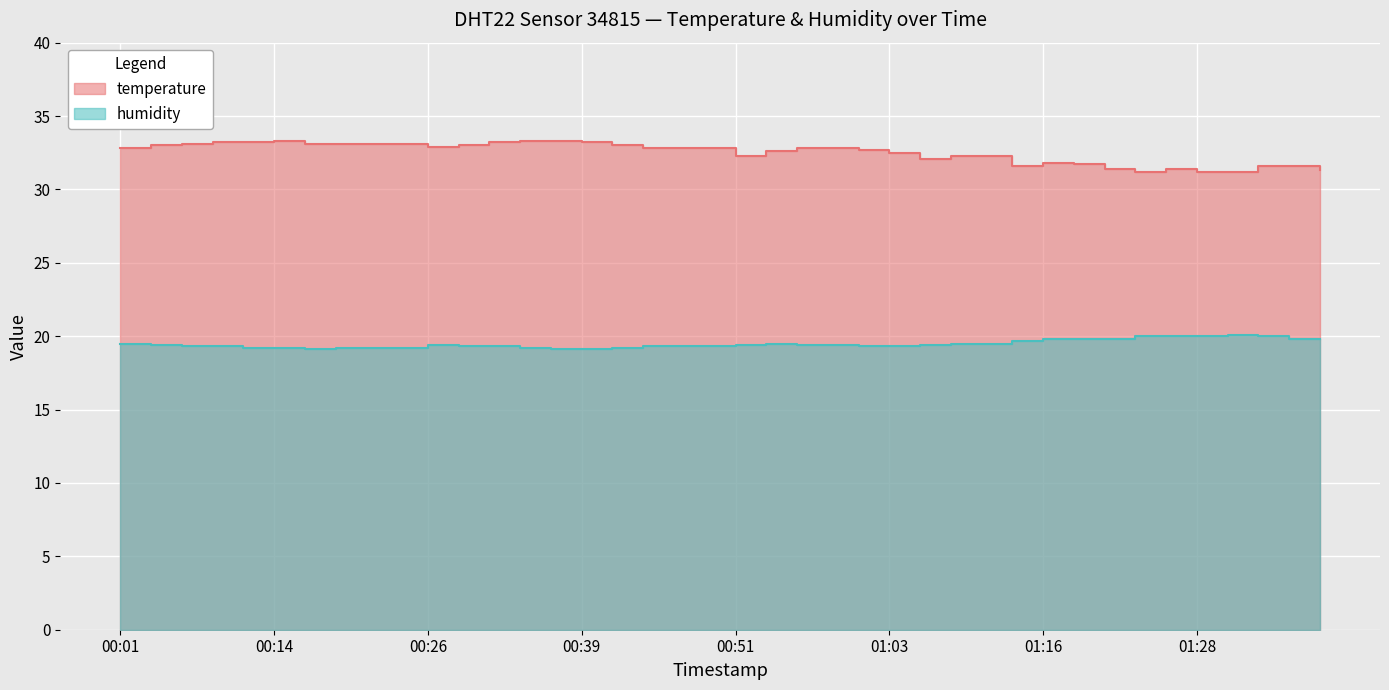

Where is the first local maximum for temperature?

00:14